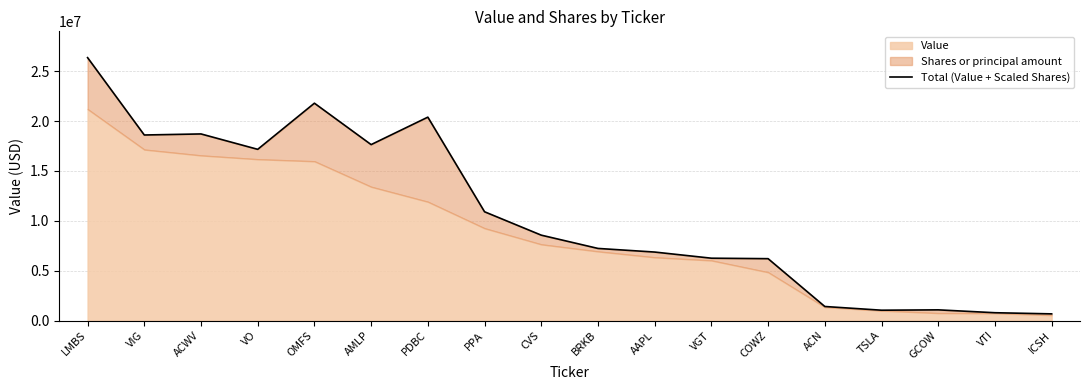

What is the sum of all values?

191718557.8